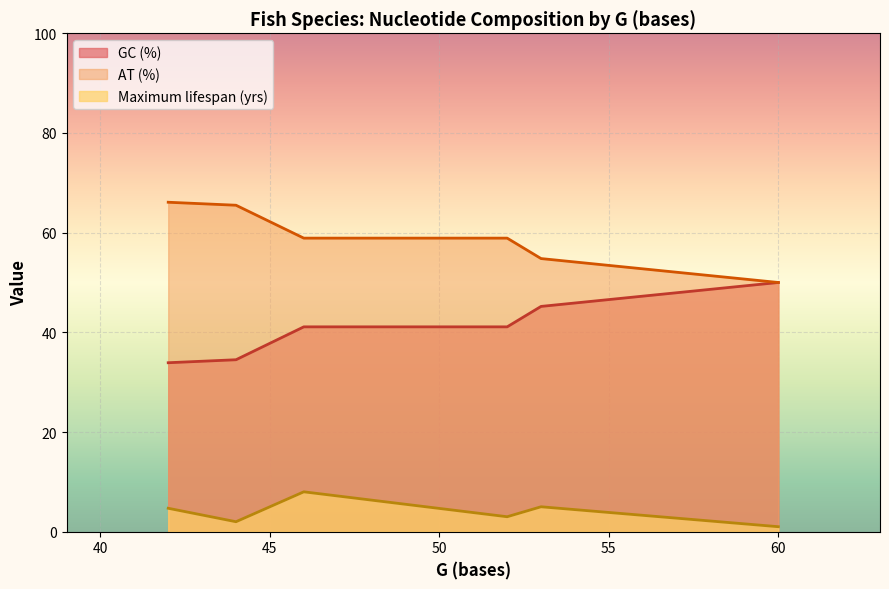

True or false: GC (%) and Maximum lifespan (yrs) intersect in this chart.

False